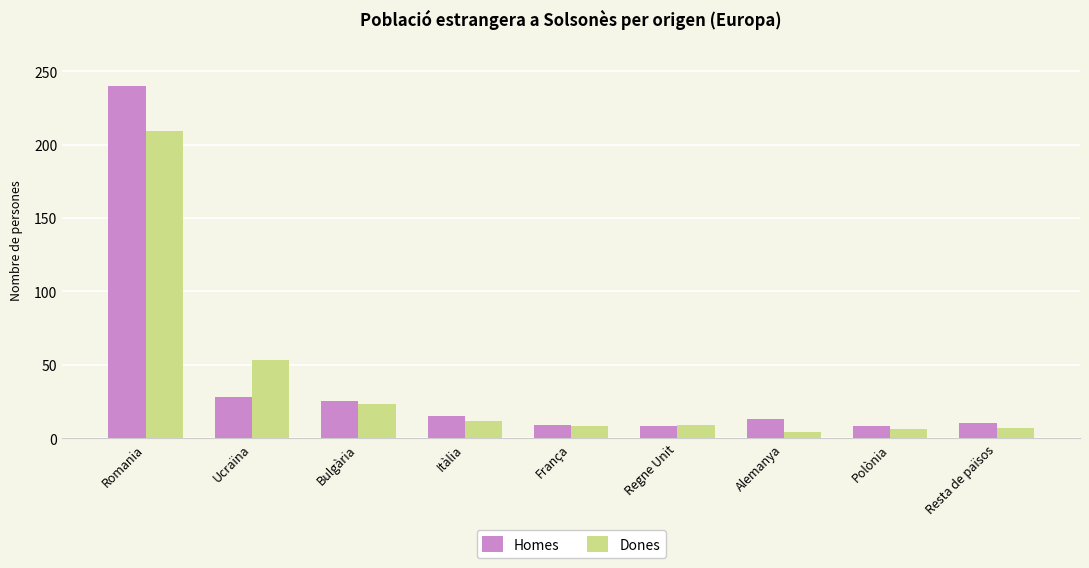

Rank the series at Itàlia from highest to lowest value.

Homes, Dones